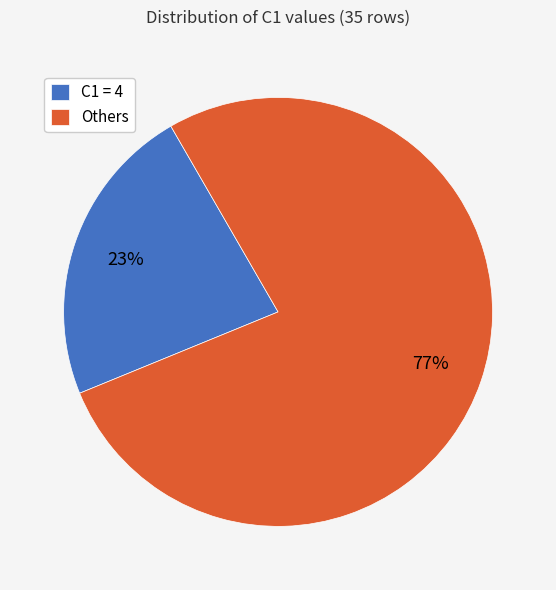

To the nearest percent, what percentage of the pie is Others?

77%